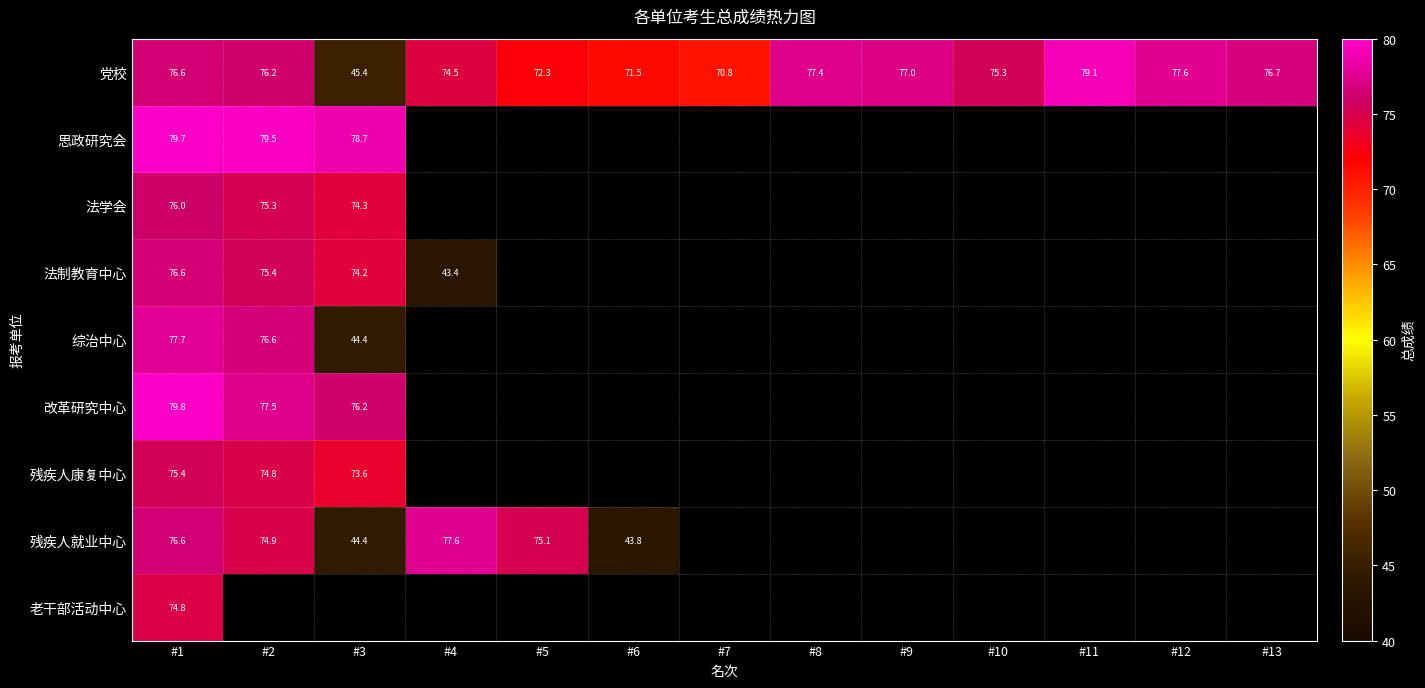

Between #8 and #4, which is larger?

#8